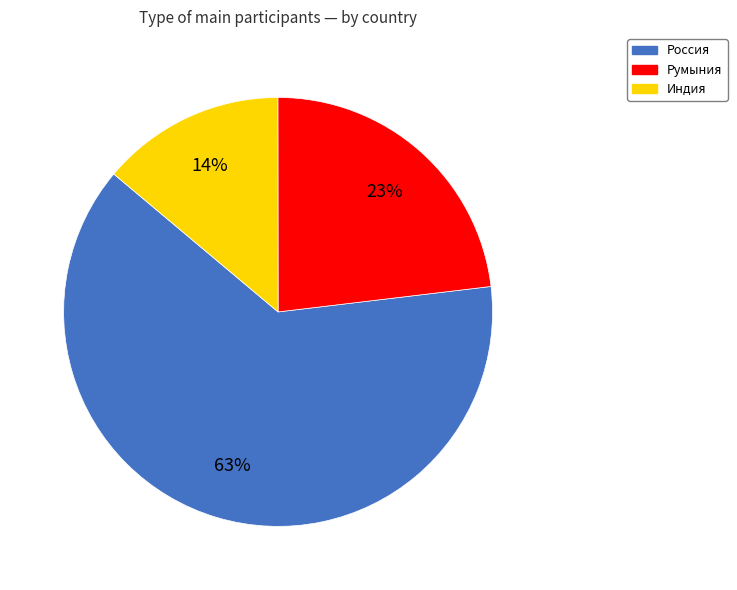

Which has a higher value, Румыния or Индия?

Румыния